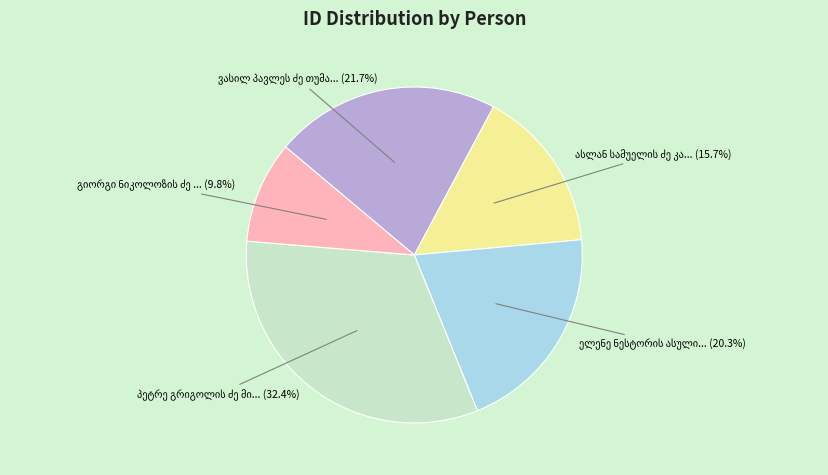

Does any single category account for the majority?

No